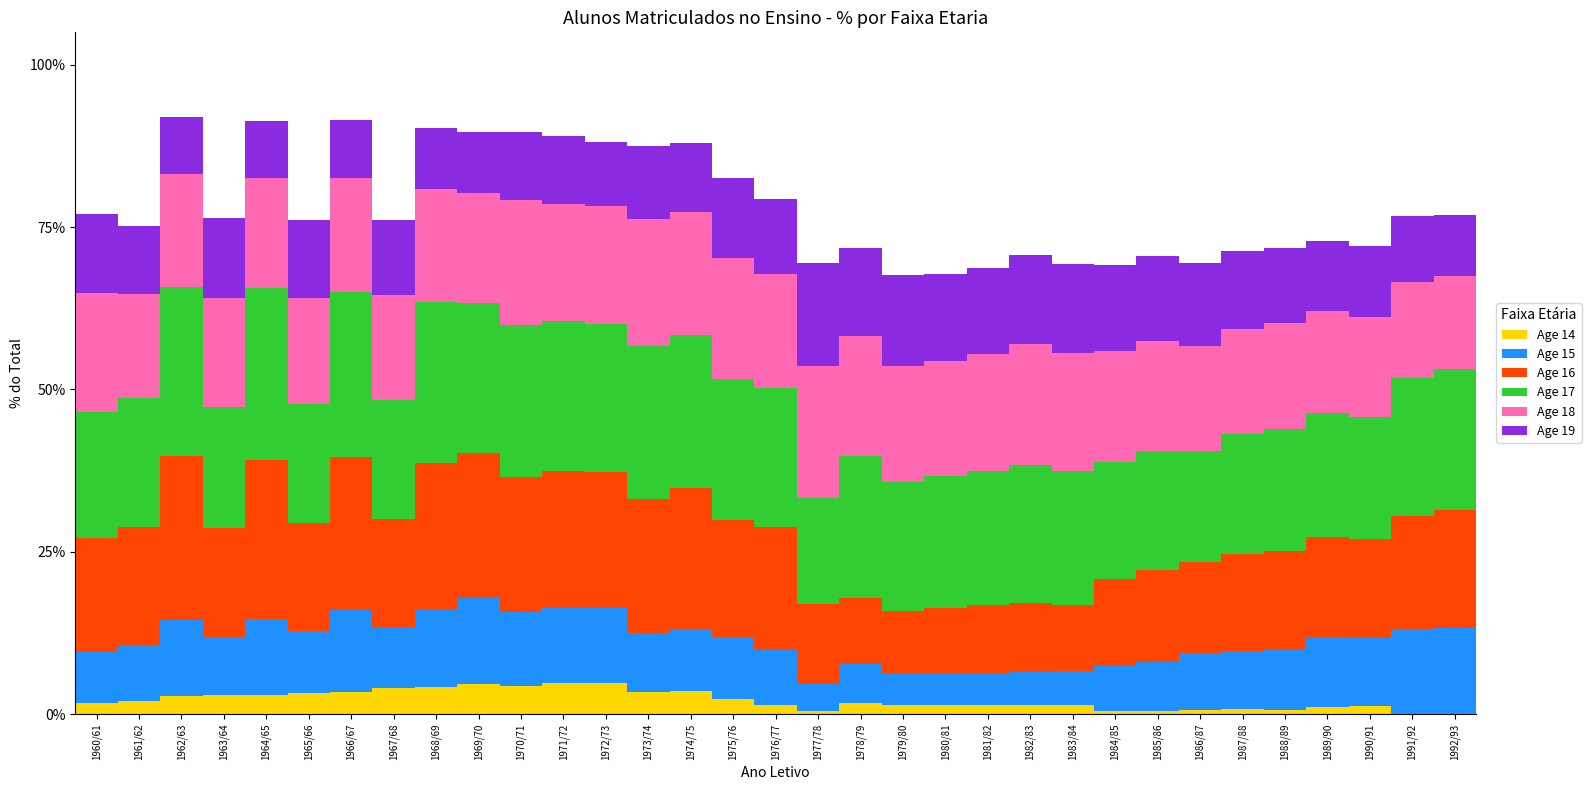

True or false: Age 14 has a value of 3.0 at 1963/64.

True